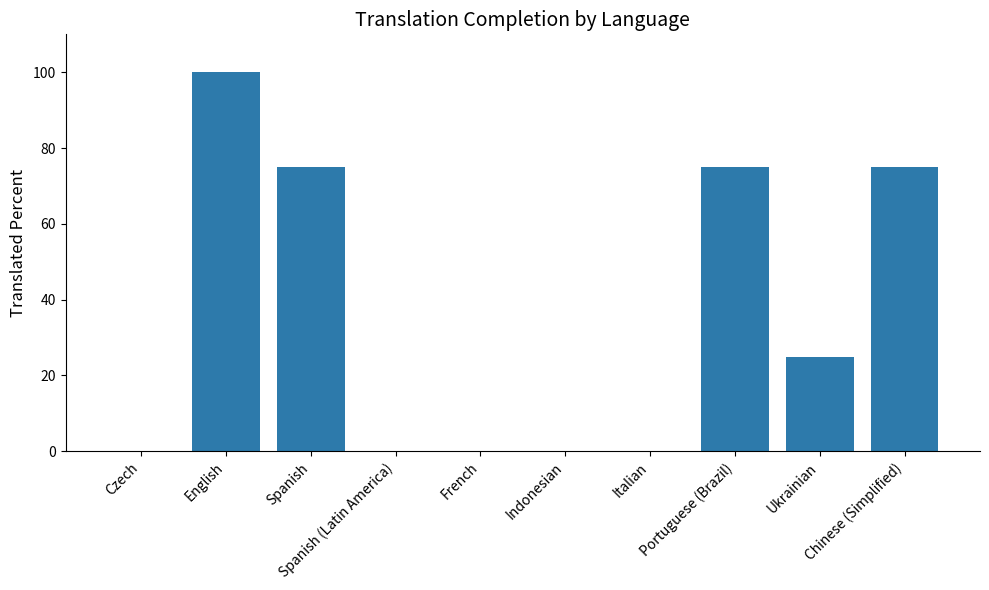

What is the greatest value displayed?

100